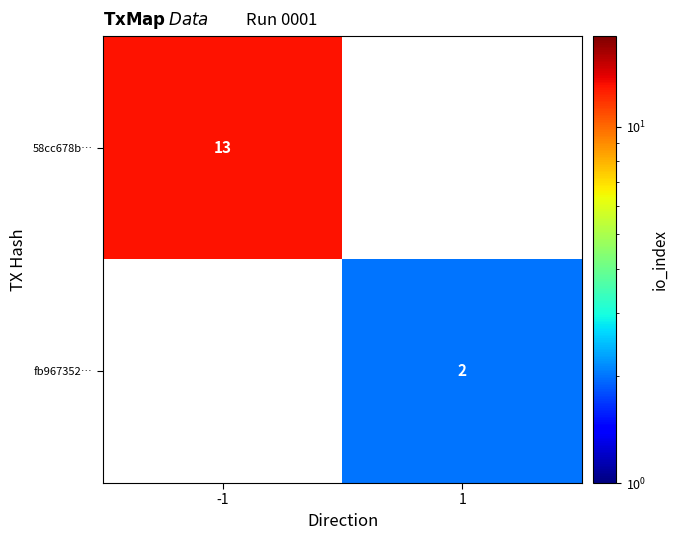

The value of fb967352… at 1 is 3. True or false?

False